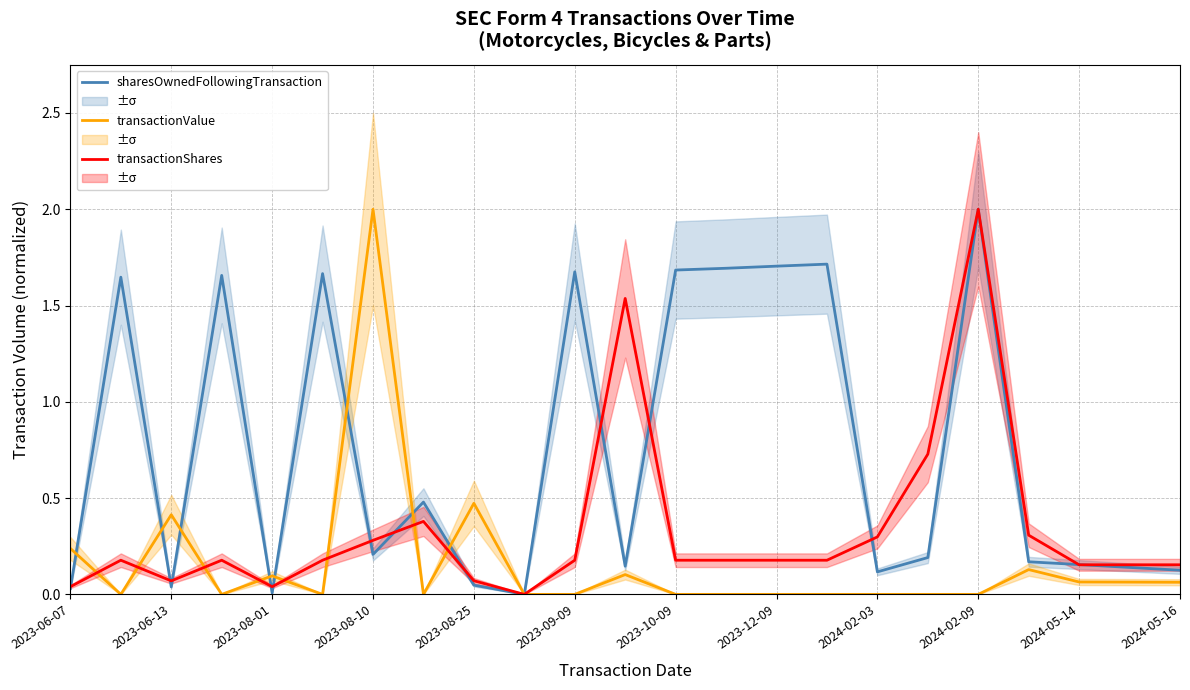

Where do transactionShares and transactionValue first cross each other?

2023-06-07 and 2023-06-13